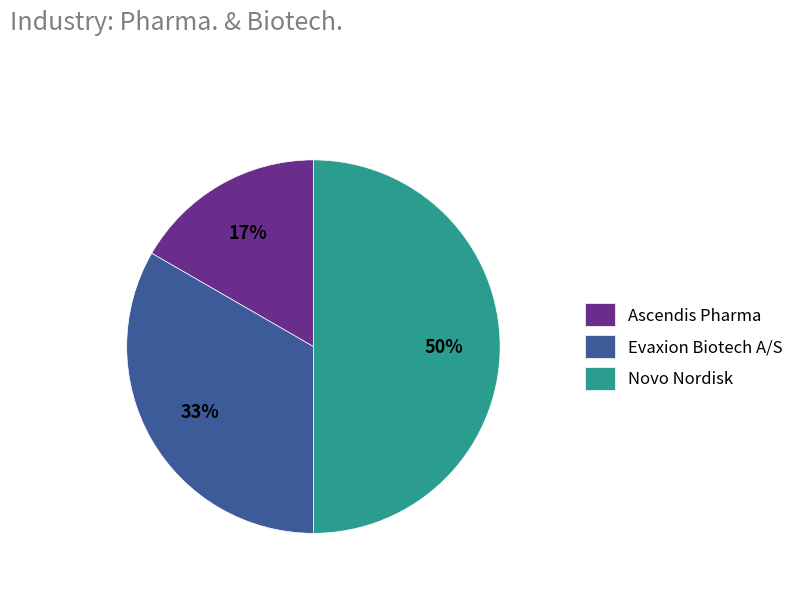

Rank the categories by value from highest to lowest.

Novo Nordisk, Evaxion Biotech A/S, Ascendis Pharma